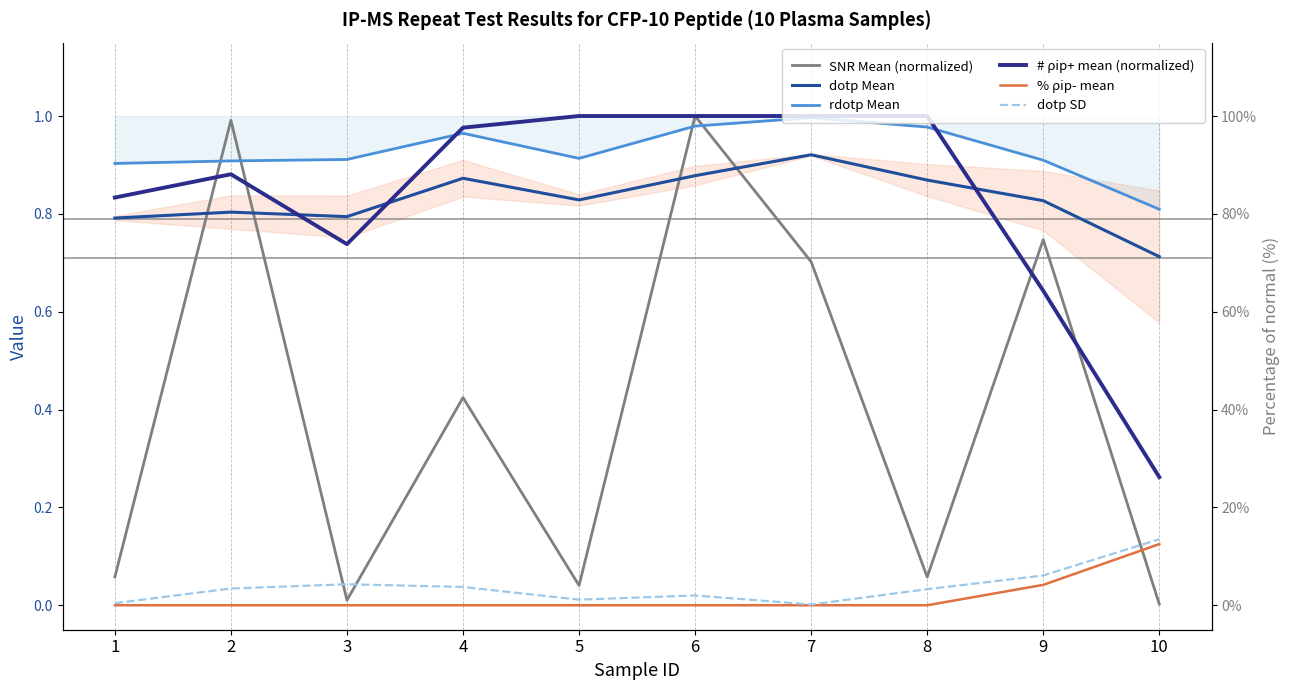

How many lines are shown in the chart?

6